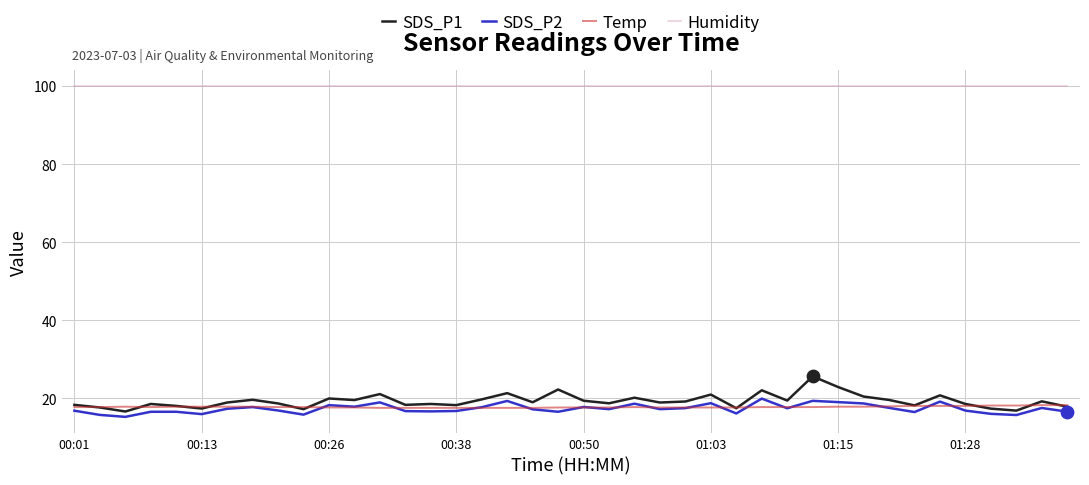

Which series has the largest total across all categories?

Humidity